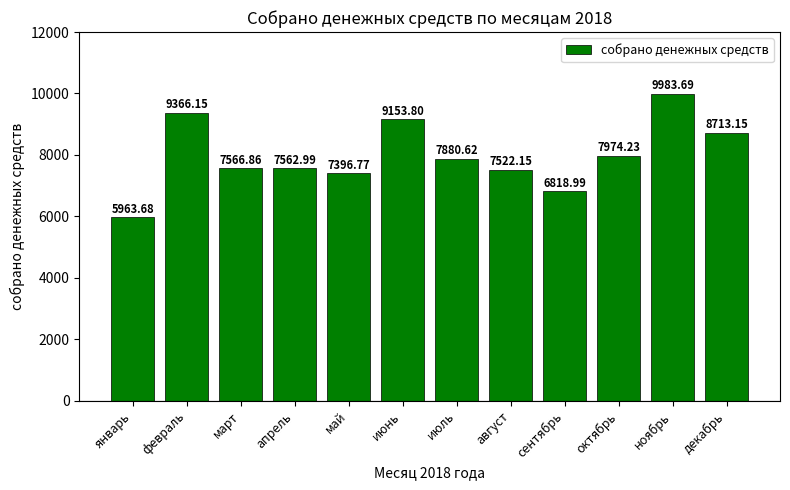

Is it true that the value at сентябрь is 6819.0?

True